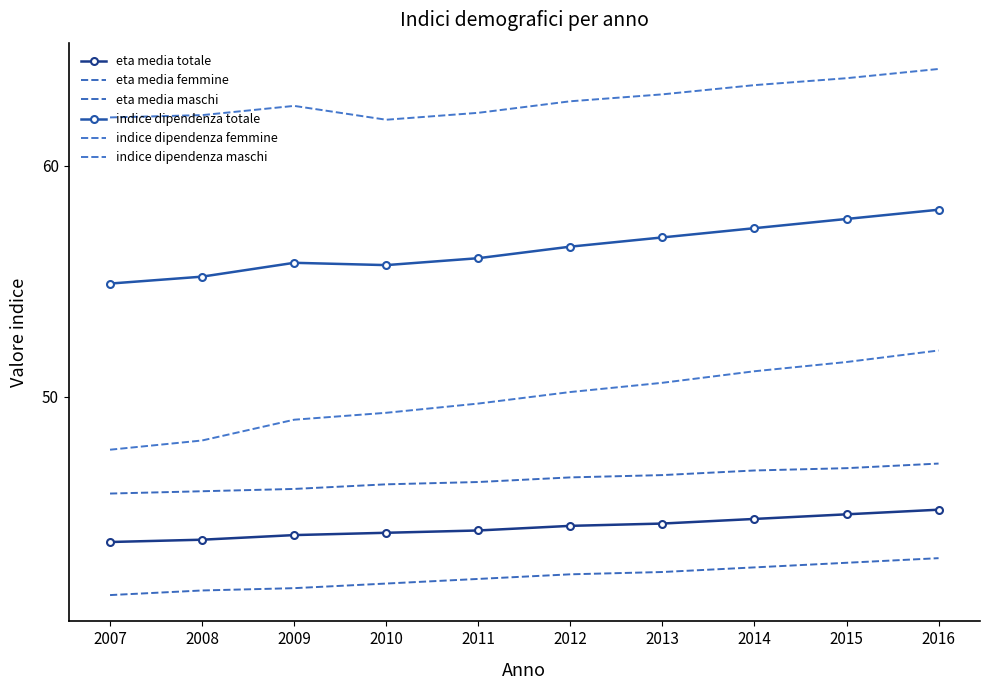

Rank the categories by eta media maschi value from highest to lowest.

2016, 2015, 2014, 2013, 2012, 2011, 2010, 2009, 2008, 2007